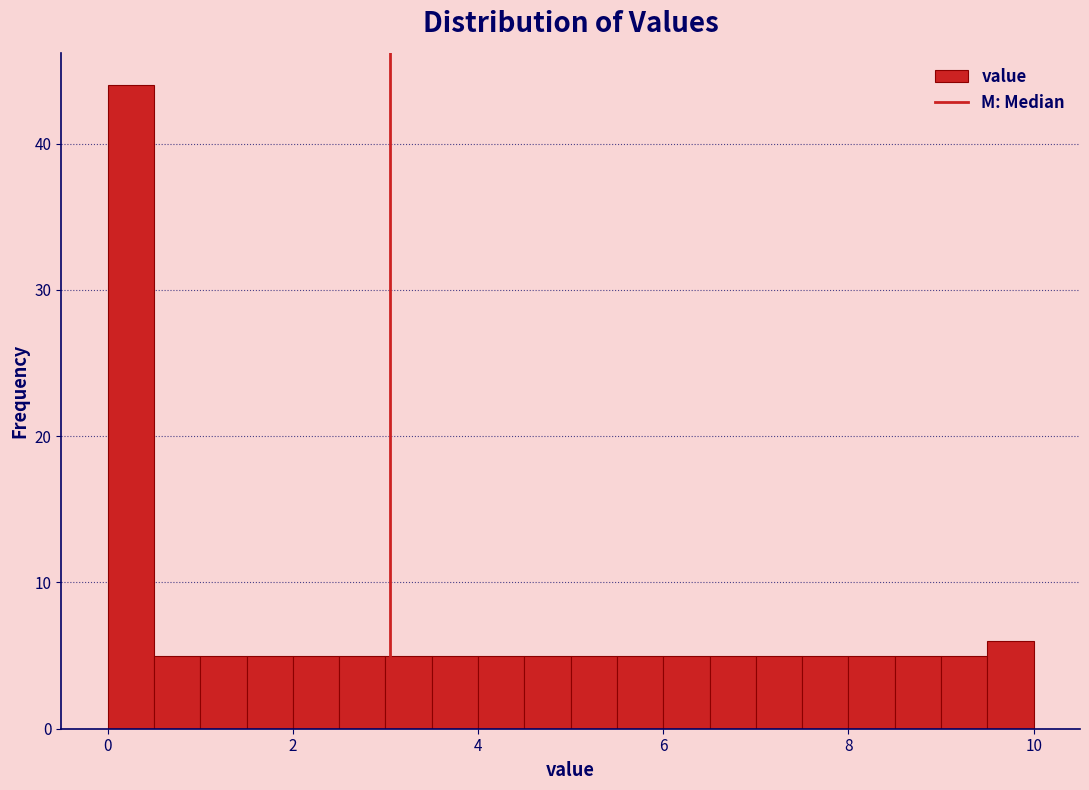

Read against the x-axis, roughly where is the centre of the tallest bar?

0.2